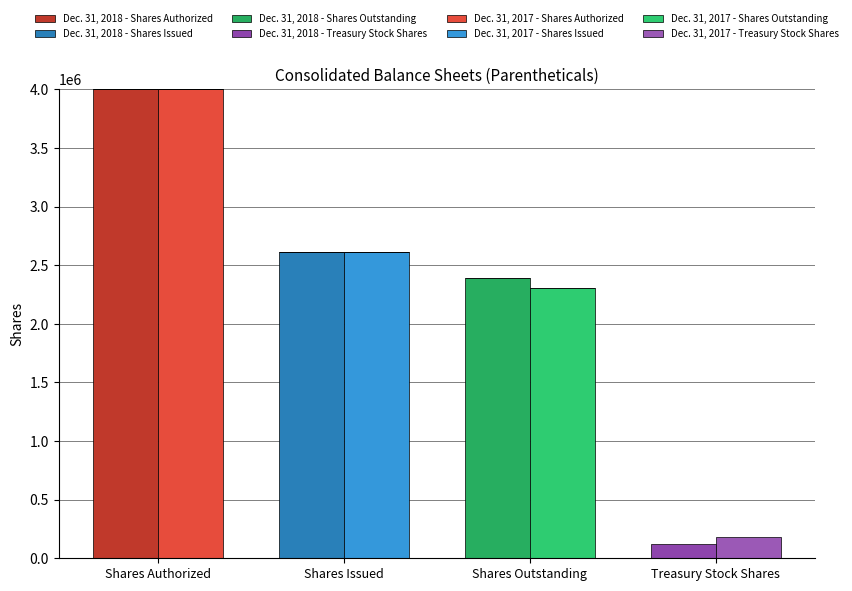

True or false: Dec. 31, 2017 has a value of 2614506 at Shares Issued.

True